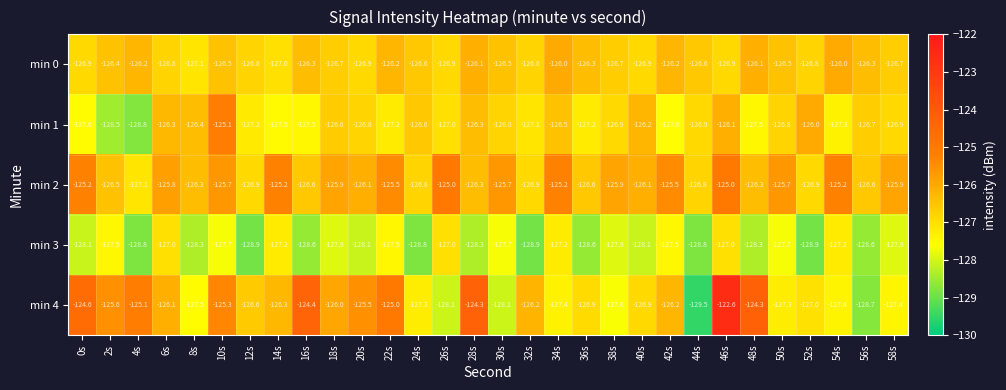

Rank the series by their maximum value, from highest to lowest.

min 4, min 2, min 1, min 0, min 3